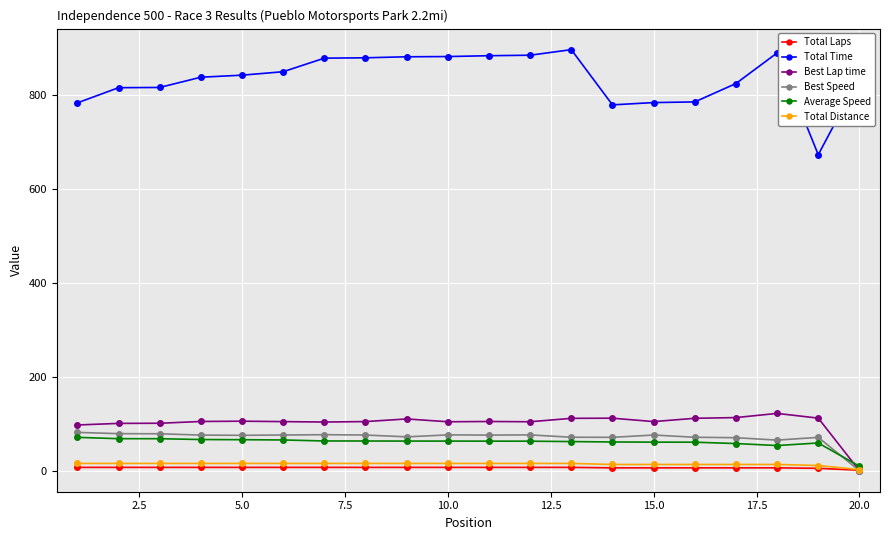

Which series has the widest spread of values?

Total Time